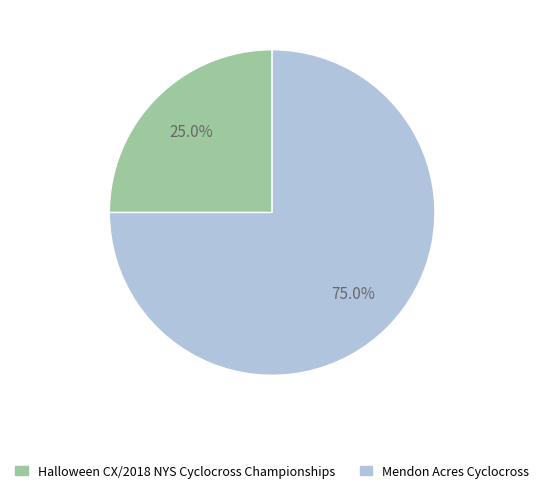

Which slice represents more than half of the pie?

Mendon Acres Cyclocross